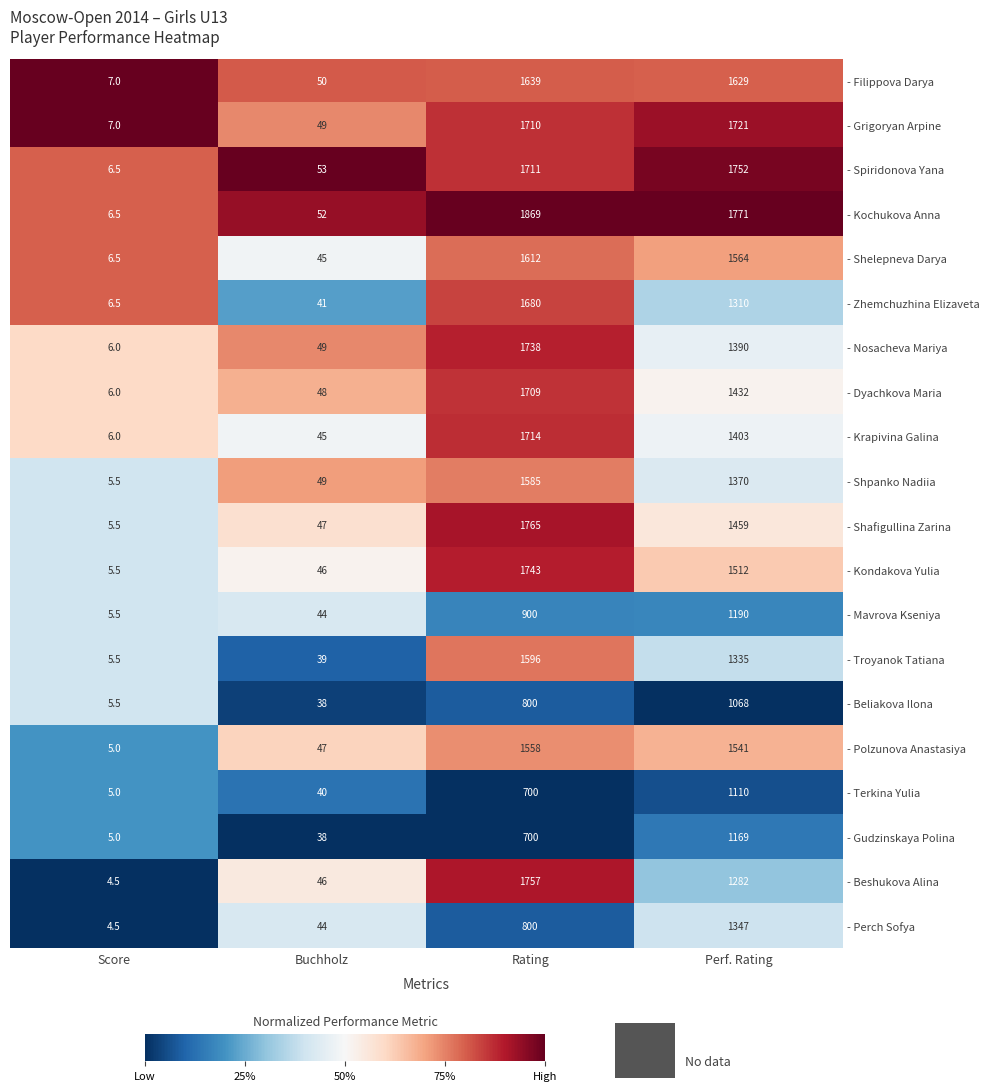

What is the greatest value displayed?

1869.0